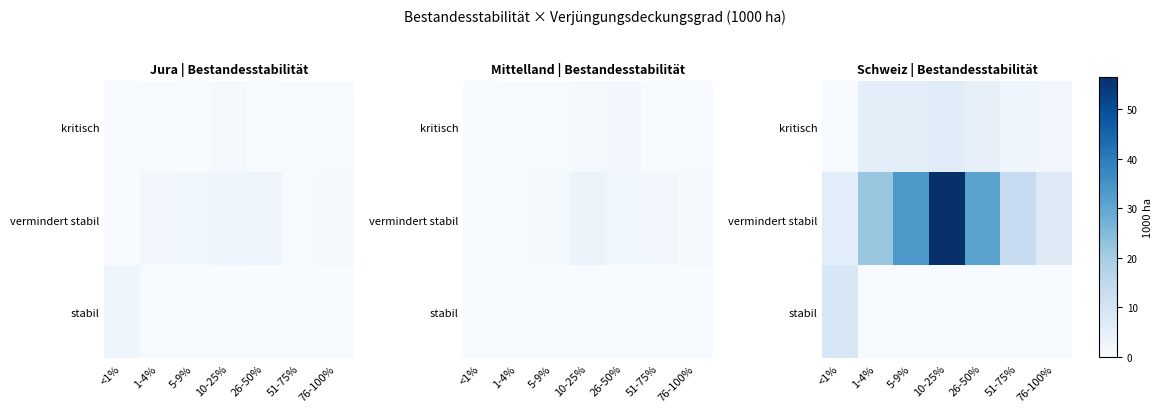

Which series has the widest spread of values?

vermindert stabil